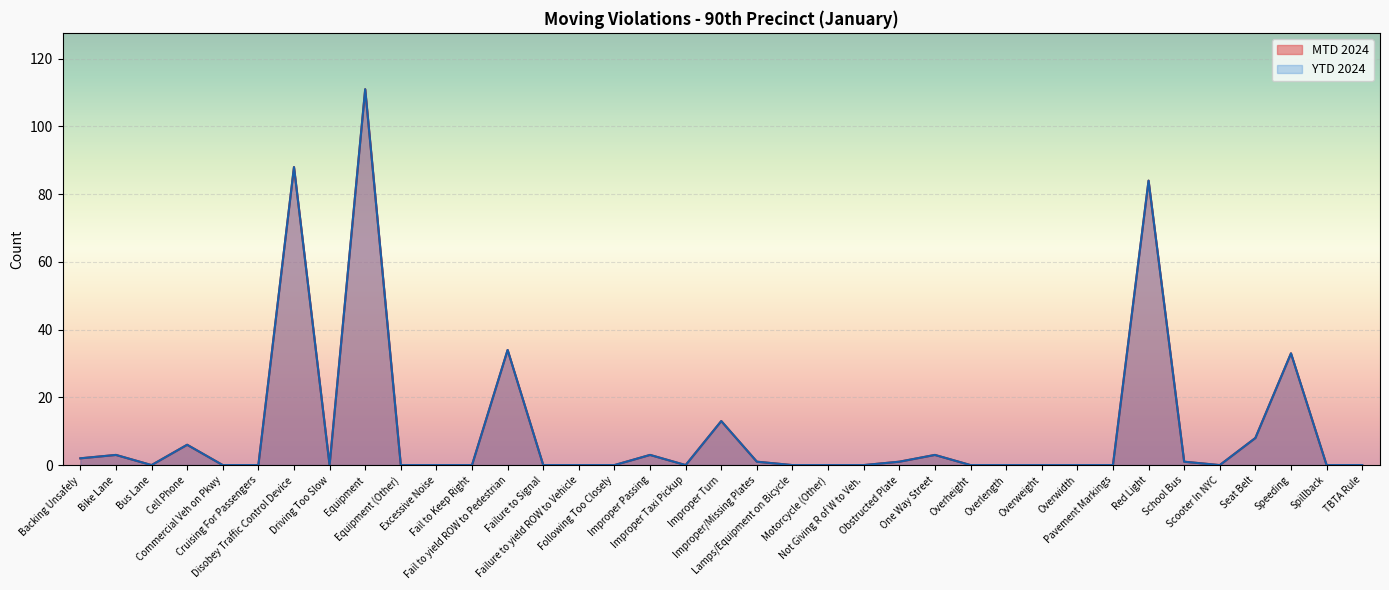

Where is the first local maximum for MTD 2024?

Bike Lane